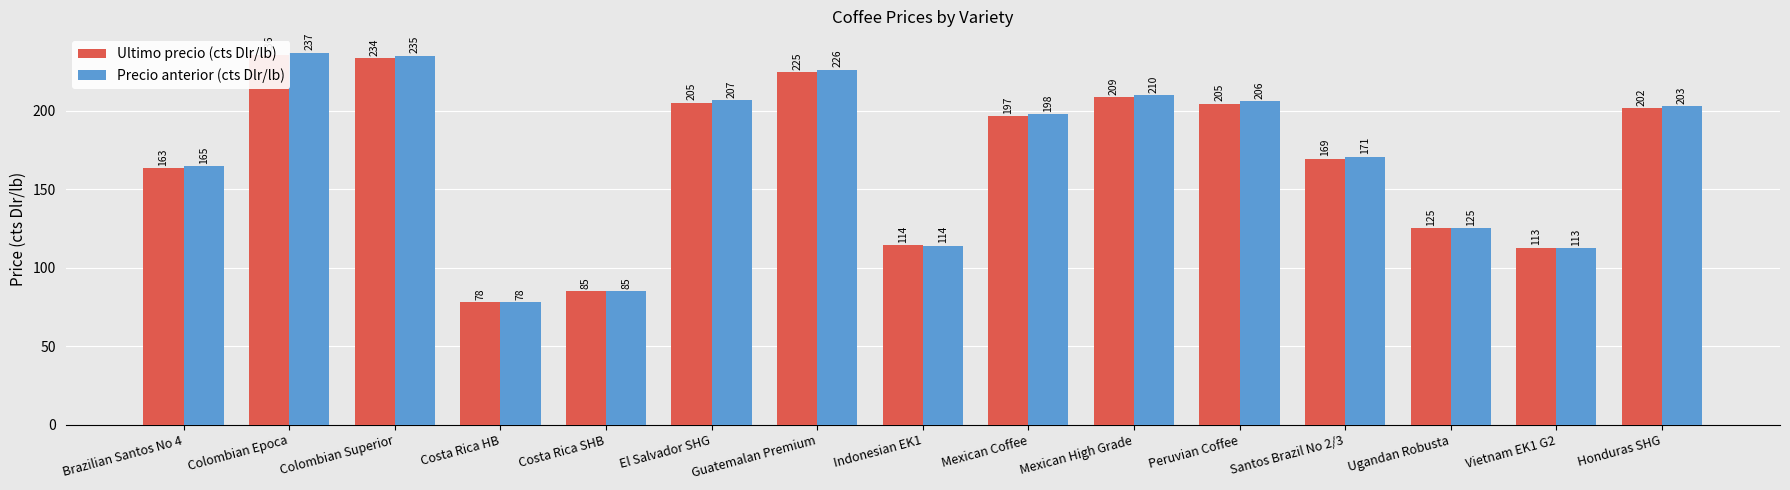

What is the maximum value for Precio anterior (cts Dlr/lb)?

237.1